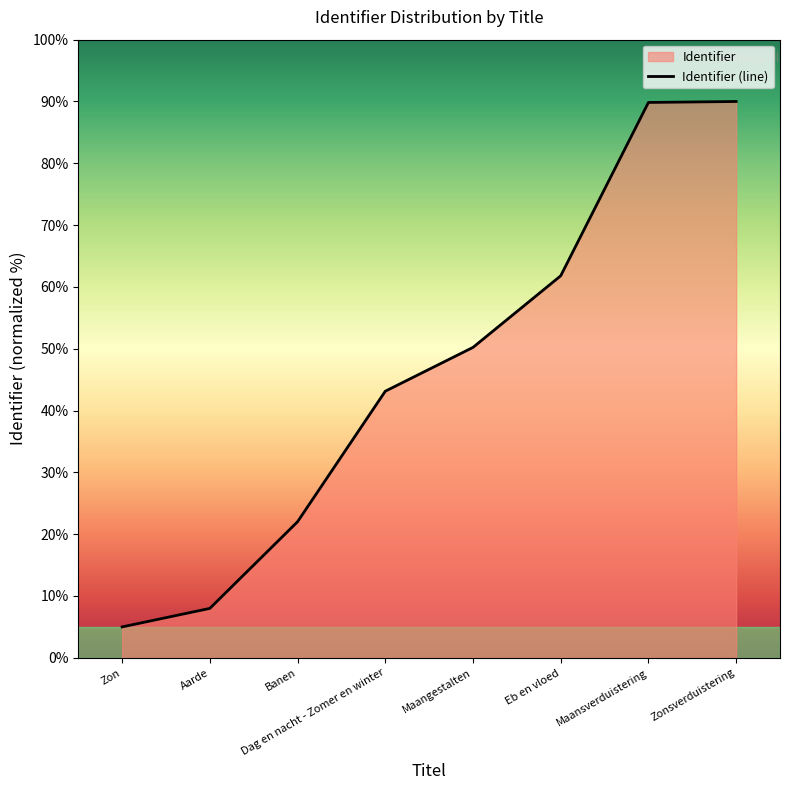

What is the sum of all values?

370.0